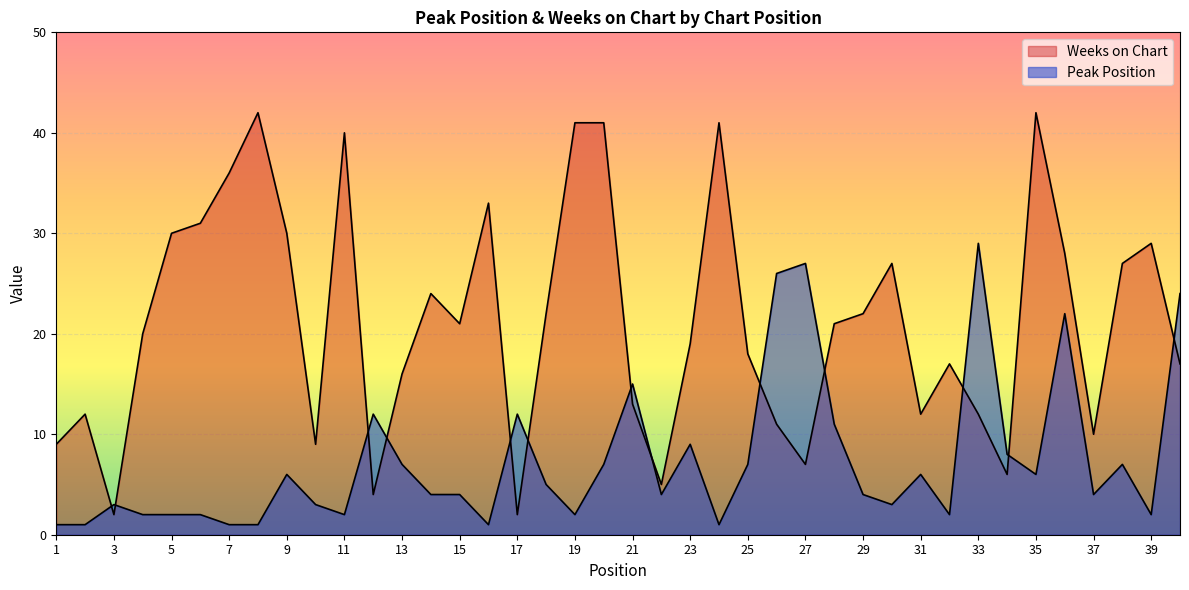

What is the difference between the maximum and minimum values in the Weeks on Chart series?

40